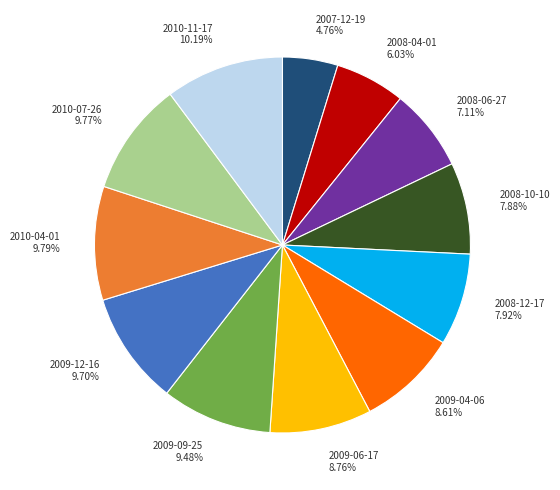

Which slice is the smallest?

2007-12-19